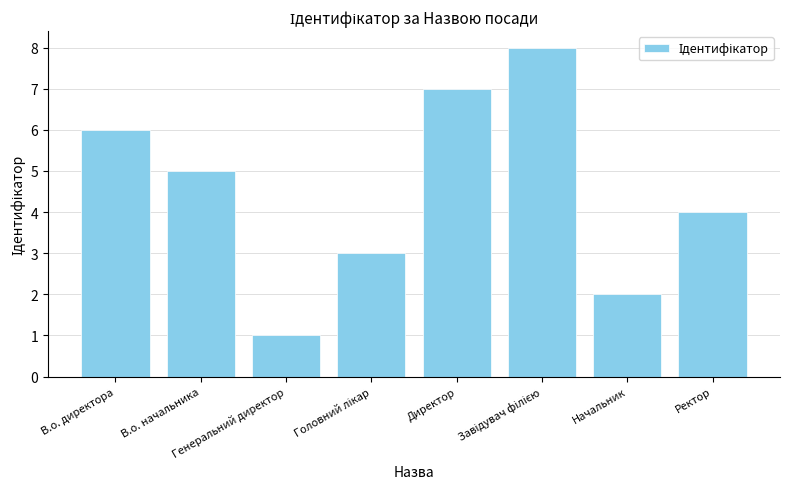

The value at Генеральний директор is 2. True or false?

False